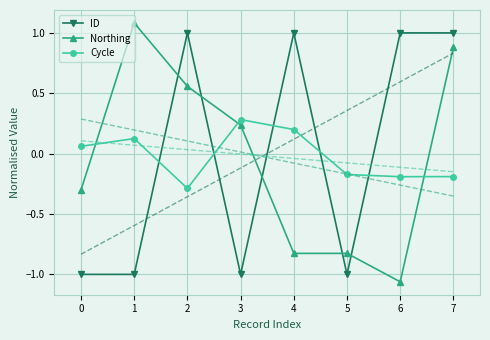

At how many categories does at least one series exceed 0?

7